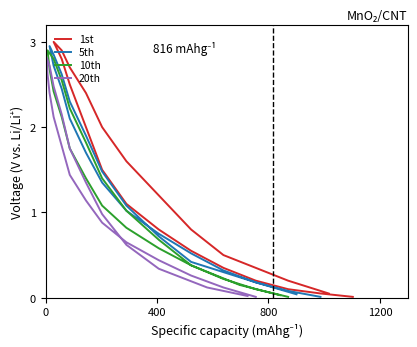

What is the difference between the highest and lowest values at 0?

0.1